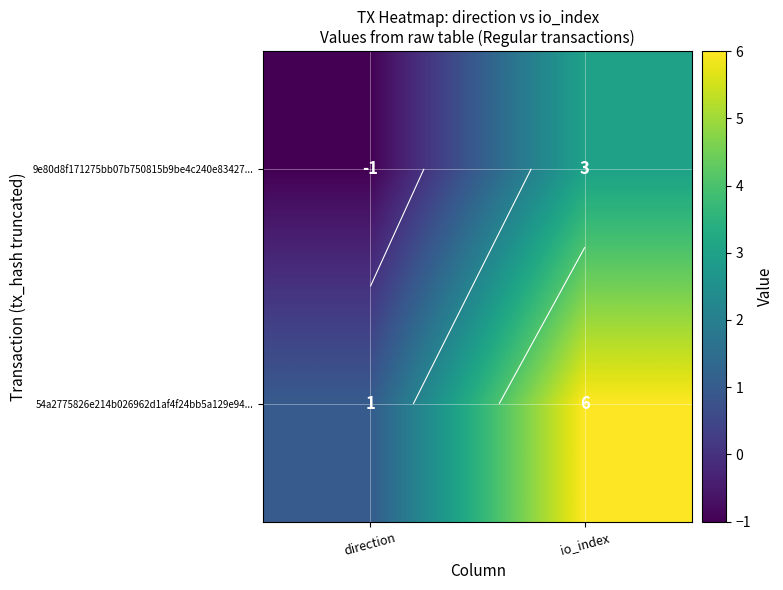

True or false: 54a2775826e214b026962d1af4f24bb5a129e94... has a value of 0 at direction.

False